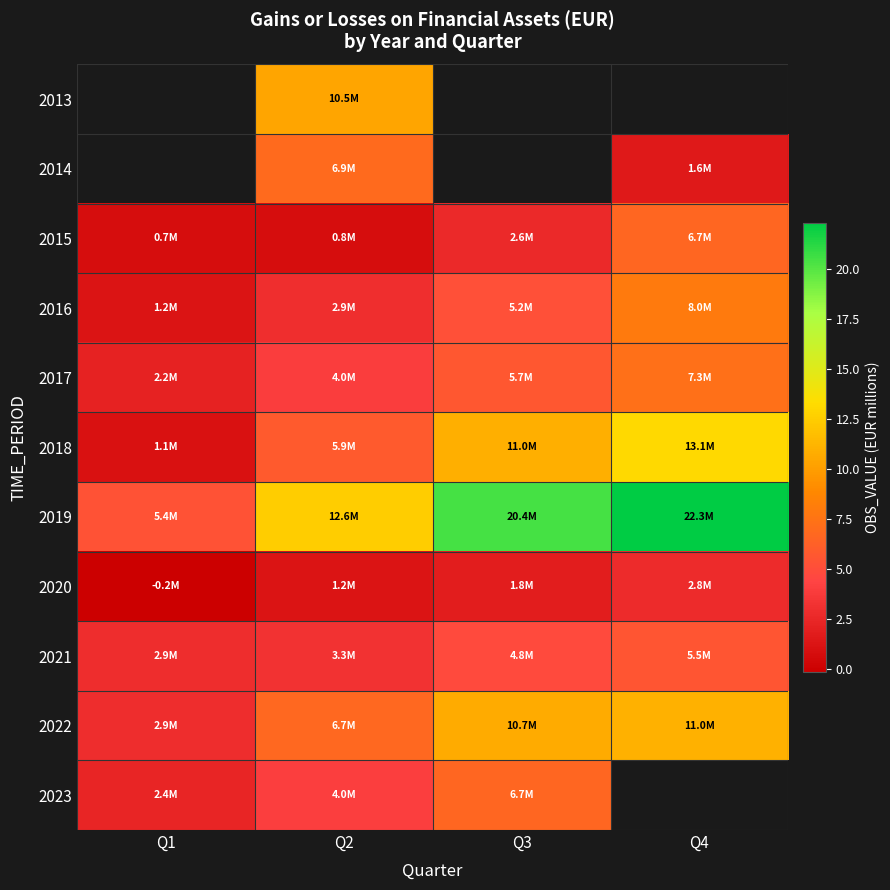

At Q2, list the series in order from smallest to largest.

2015, 2020, 2016, 2021, 2017, 2023, 2018, 2022, 2014, 2013, 2019